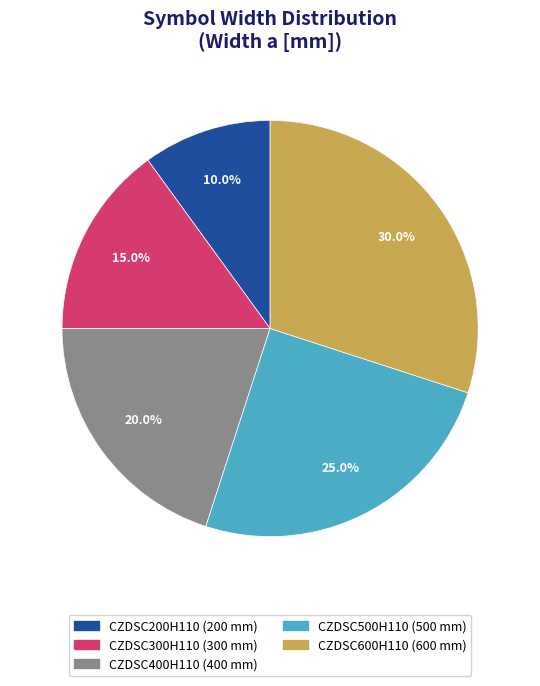

To the nearest percent, what is the difference between the CZDSC600H110 and CZDSC300H110 slice percentages?

15%